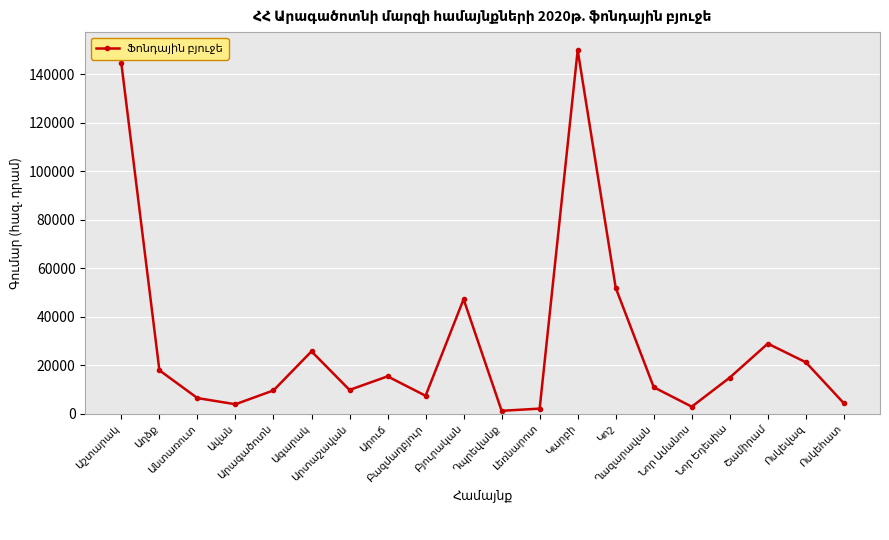

What is the maximum value shown in the chart?

150000.0